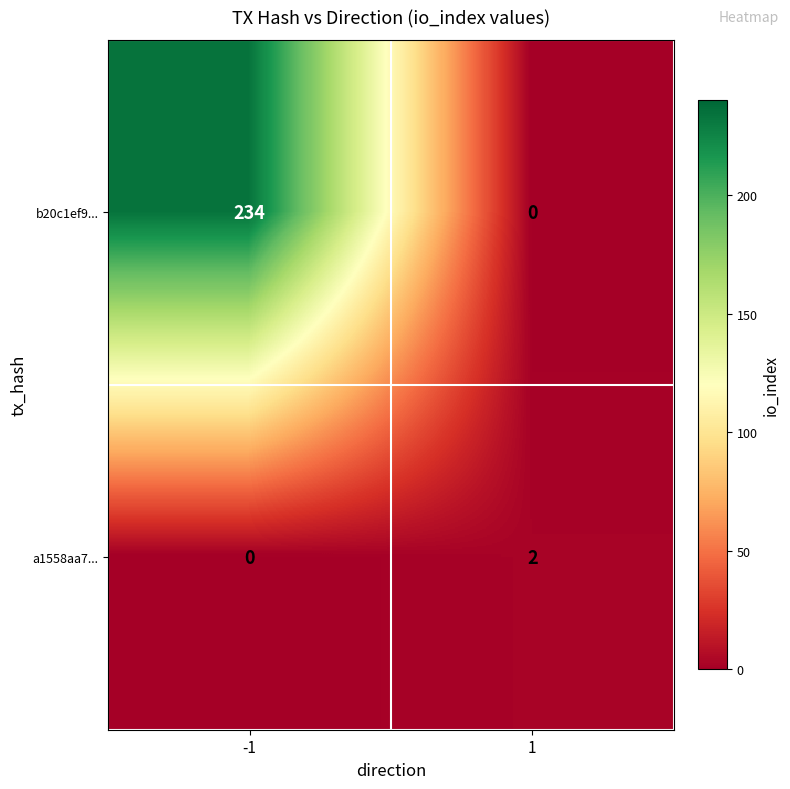

Count the number of data series in this chart.

2